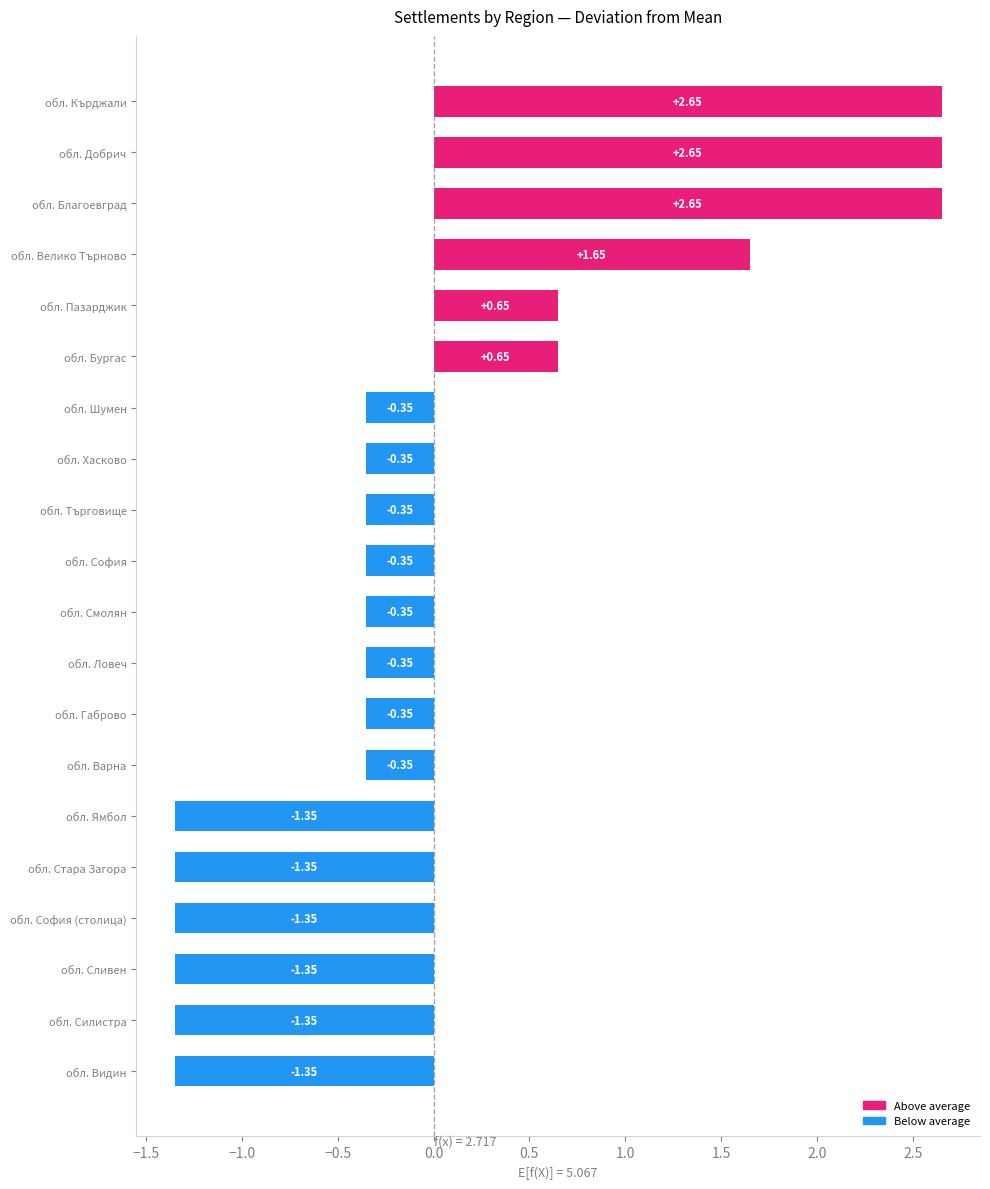

Which has a higher value, обл. Добрич or обл. Бургас?

обл. Добрич